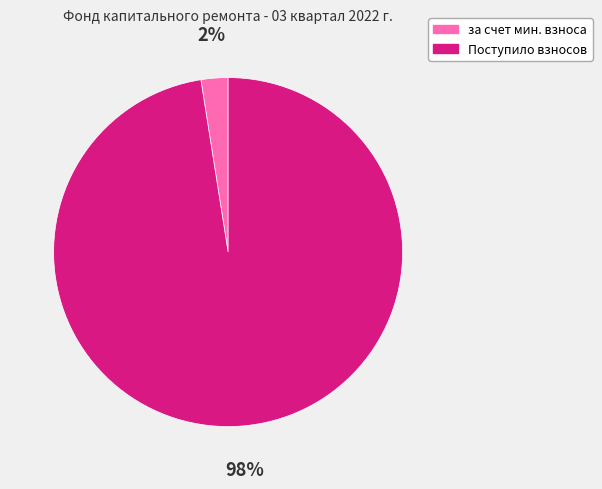

To the nearest percent, what is the average slice percentage?

50%